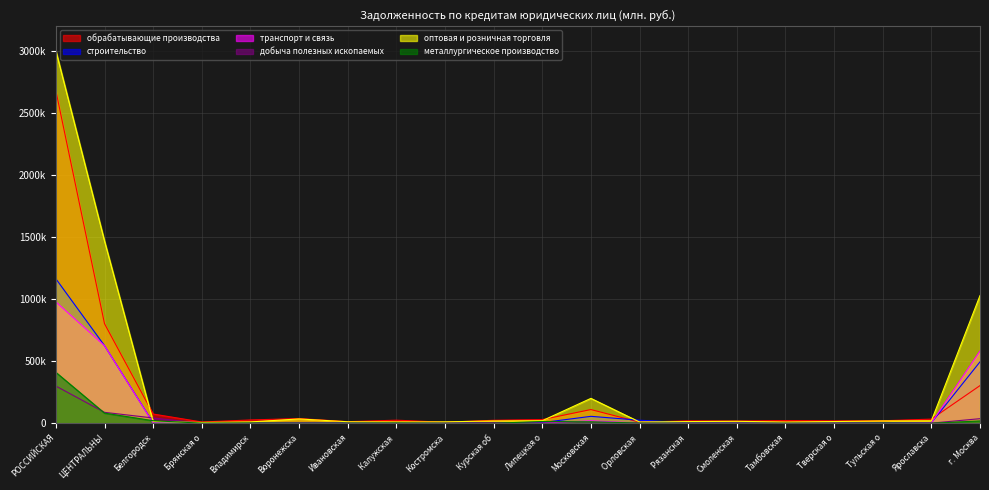

Which category has the highest value in the металлургическое производство series?

РОССИЙСКАЯ